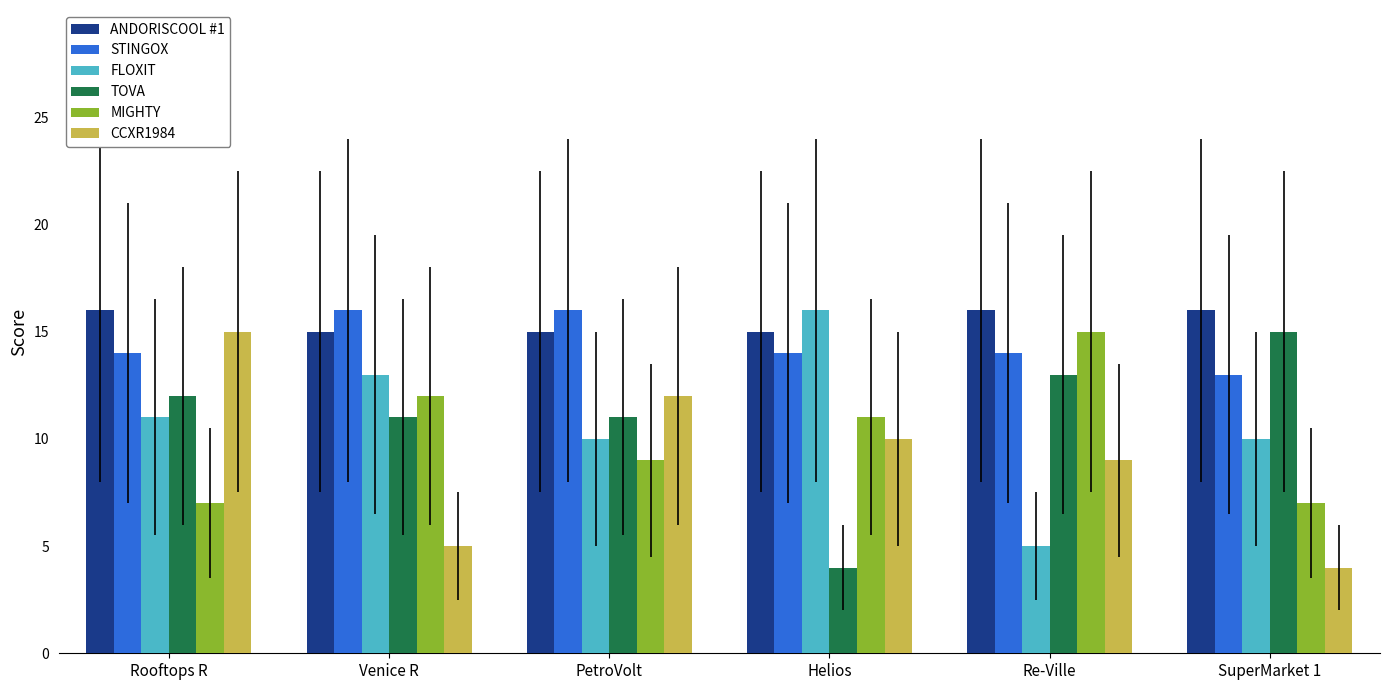

At how many categories does at least one series exceed 4?

6